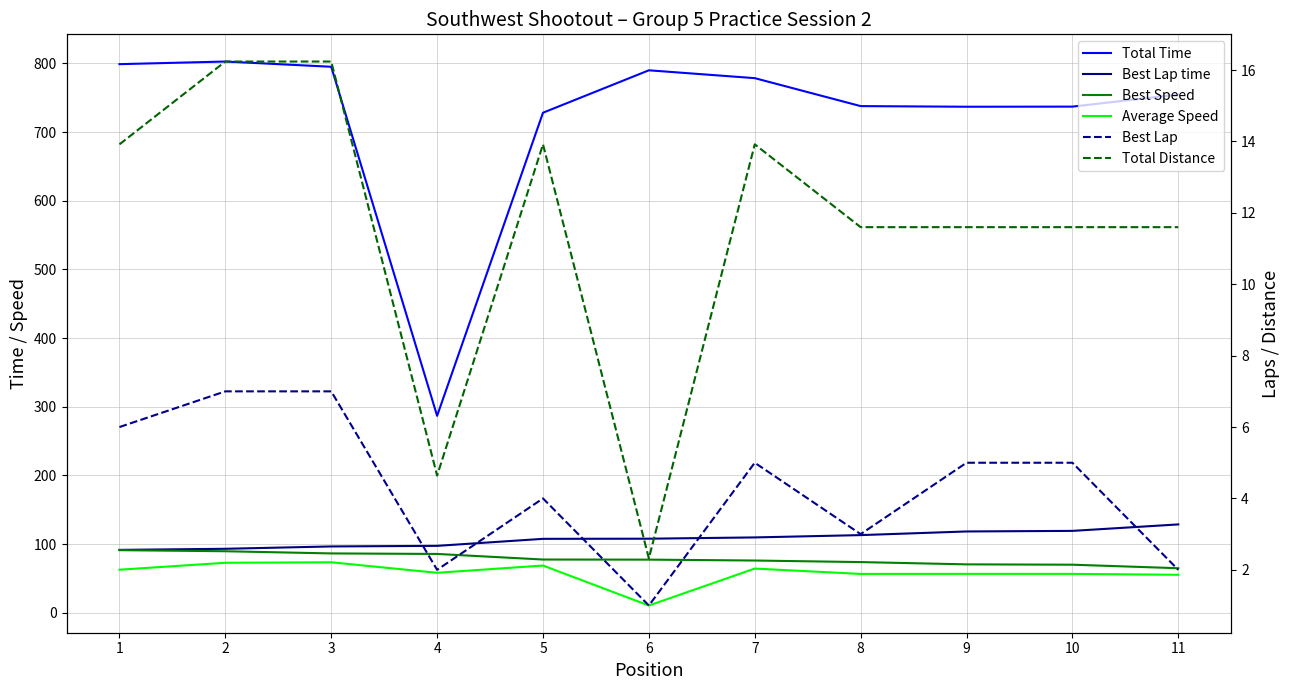

Where is the first local minimum for Best Lap?

4